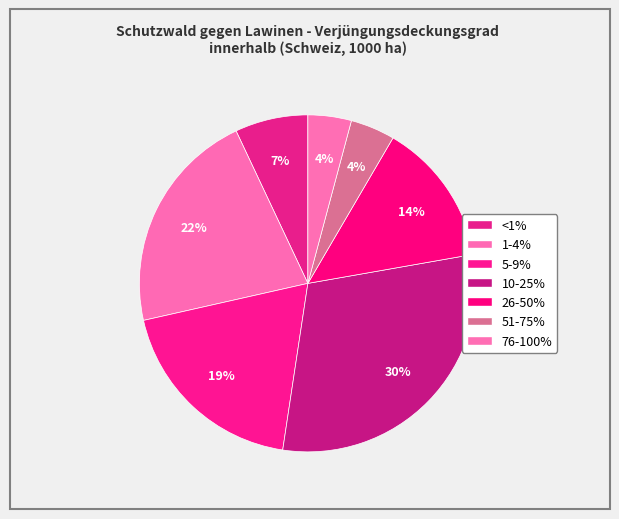

What portion of the pie excludes 1-4%?

78.5%